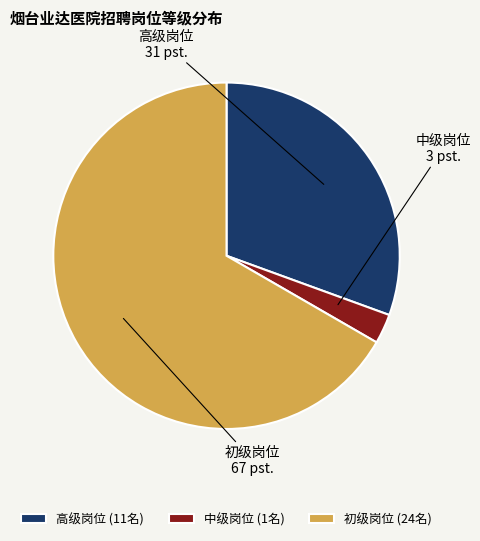

Count the number of slices in the pie.

3